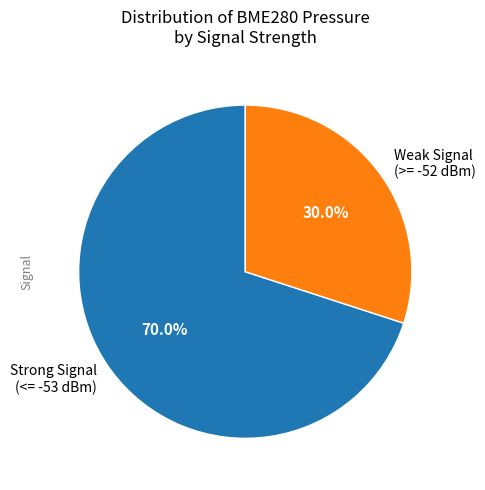

Which category has the biggest portion of the pie?

Strong Signal (<= -53 dBm)